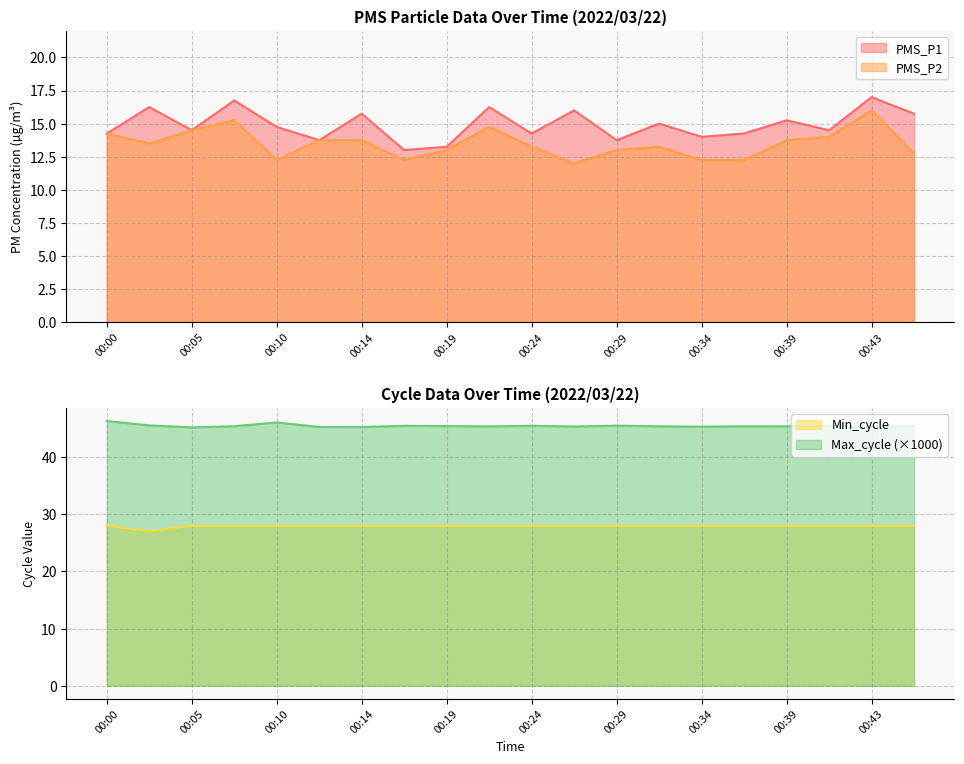

What are all the series names shown in the legend?

PMS_P1, PMS_P2, Min_cycle, Max_cycle